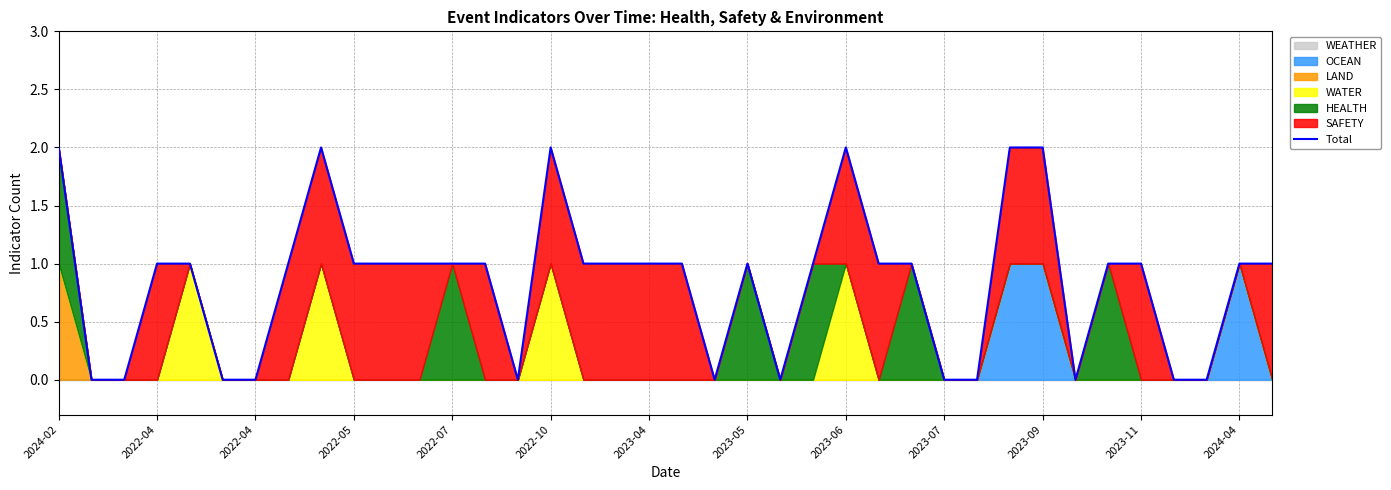

Does the chart have visible grid lines?

Yes